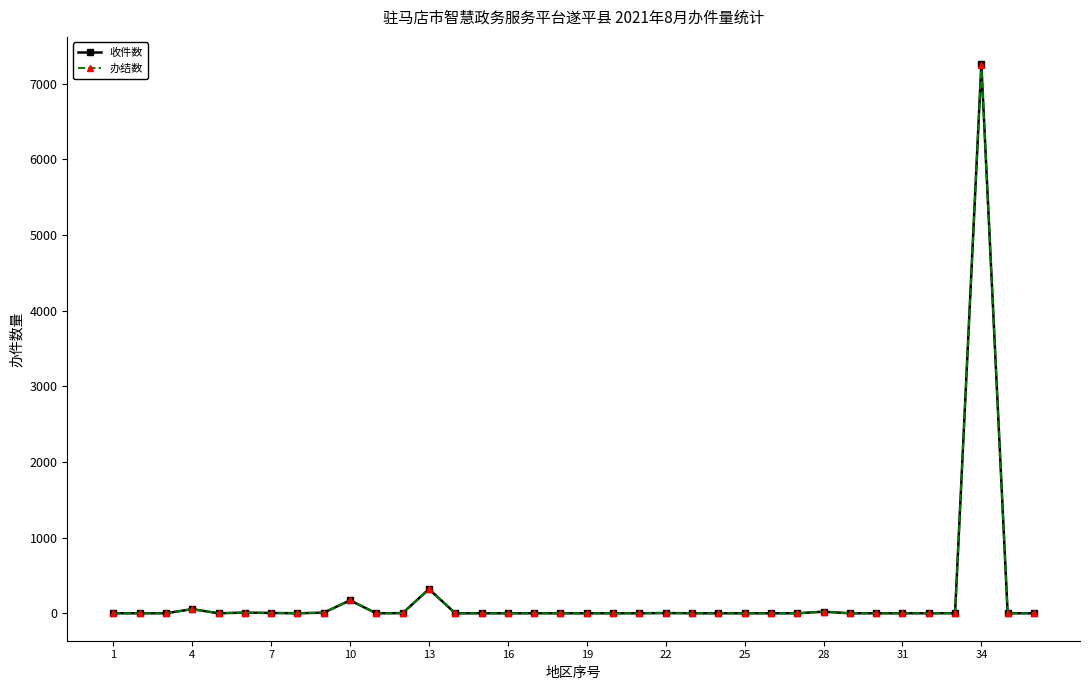

Which series has the widest spread of values?

收件数